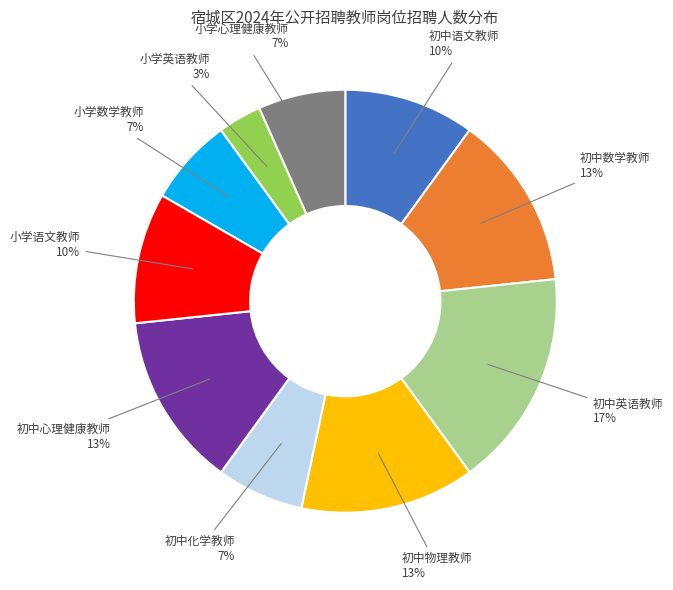

Does any single category account for the majority?

No